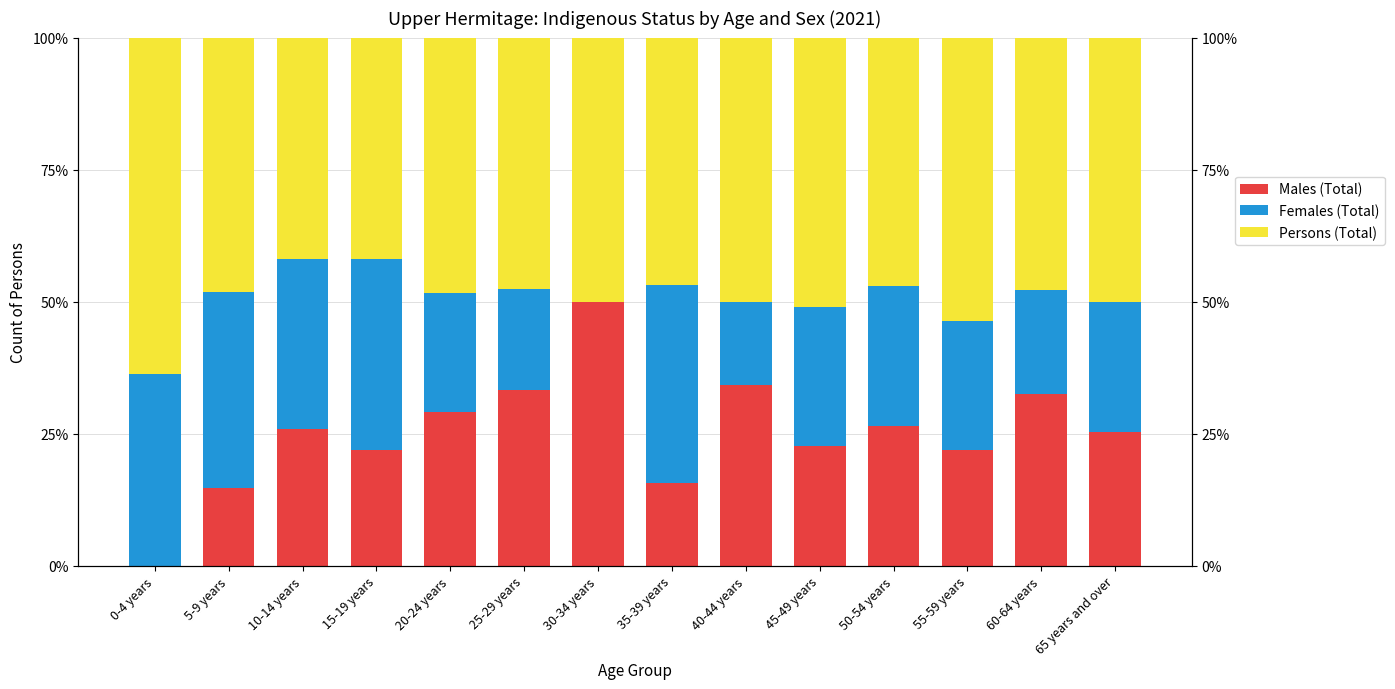

How many bars are there in each group?

3